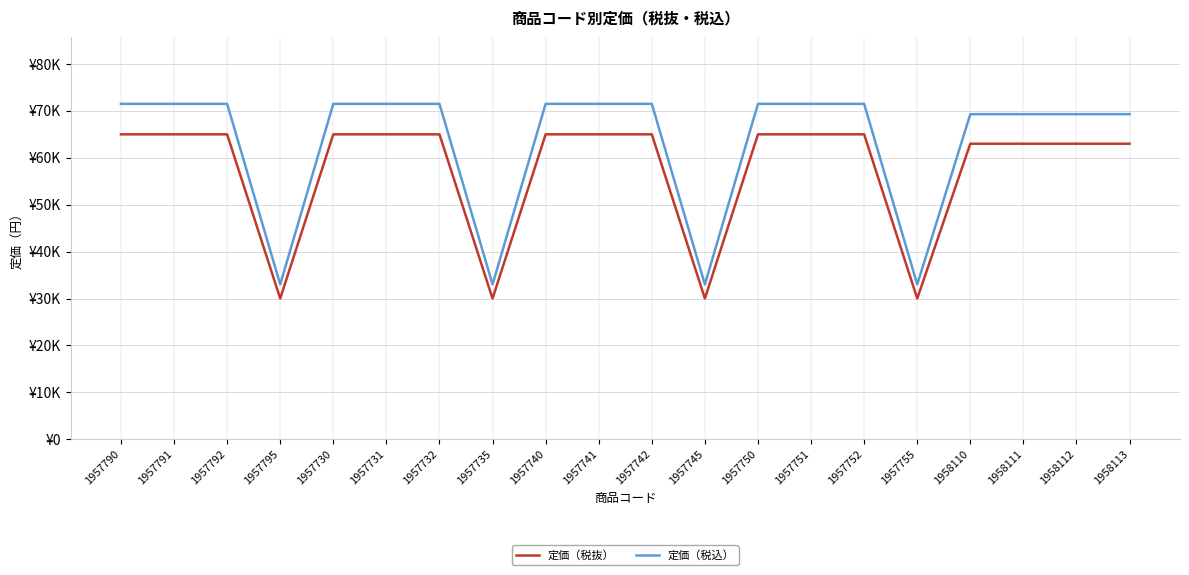

Reading left to right, transcribe all the data shown in this chart.

定価（税抜）: 1957790=65000	1957791=65000	1957792=65000	1957795=30000	1957730=65000	1957731=65000	1957732=65000	1957735=30000	1957740=65000	1957741=65000	1957742=65000	1957745=30000	1957750=65000	1957751=65000	1957752=65000	1957755=30000	1958110=63000	1958111=63000	1958112=63000	1958113=63000
定価（税込）: 1957790=71500	1957791=71500	1957792=71500	1957795=33000	1957730=71500	1957731=71500	1957732=71500	1957735=33000	1957740=71500	1957741=71500	1957742=71500	1957745=33000	1957750=71500	1957751=71500	1957752=71500	1957755=33000	1958110=69300	1958111=69300	1958112=69300	1958113=69300